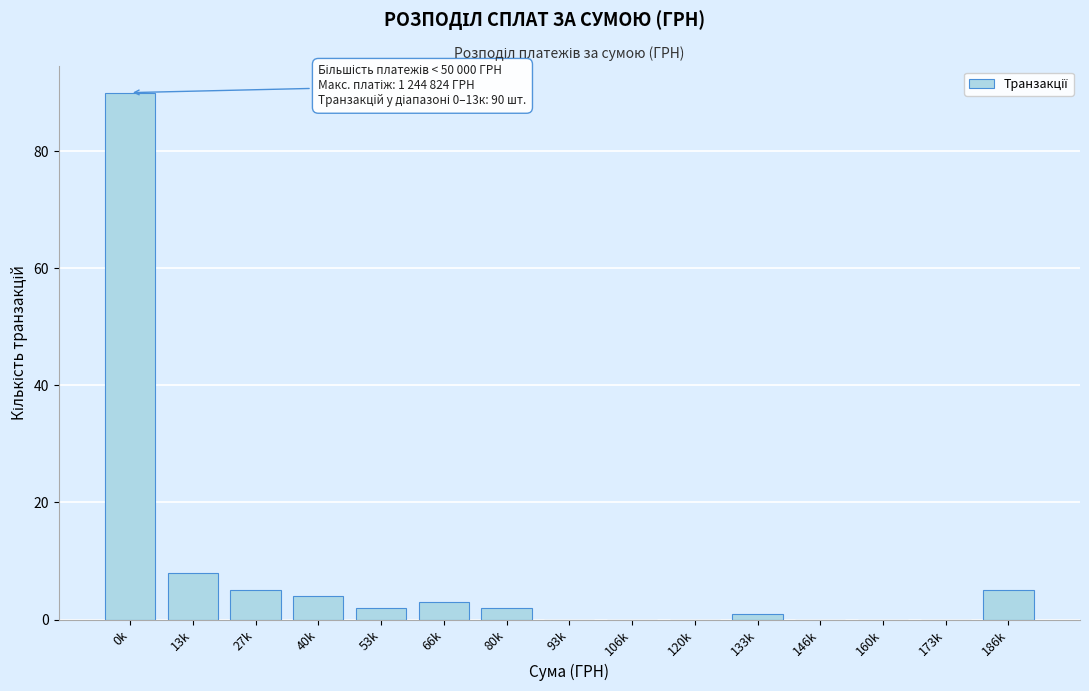

Reading left to right, list all the values displayed in this chart.

0k=90	13k=8	27k=5	40k=4	53k=2	66k=3	80k=2	93k=0	106k=0	120k=0	133k=1	146k=0	160k=0	173k=0	186k=5